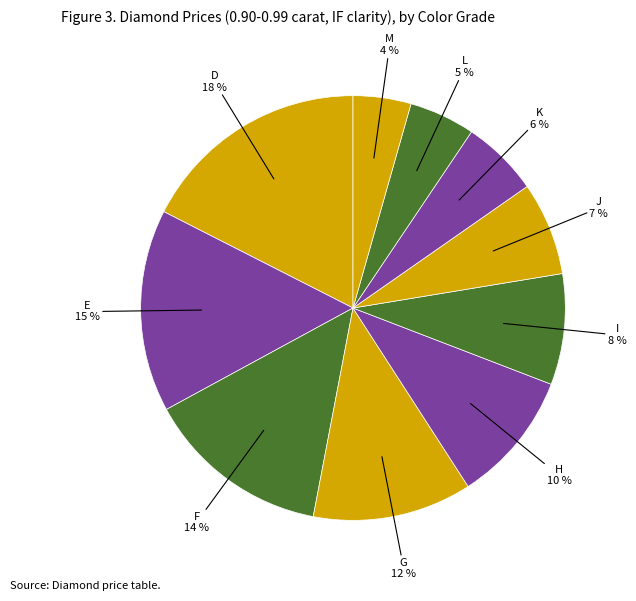

To the nearest percent, what portion does K represent?

6%